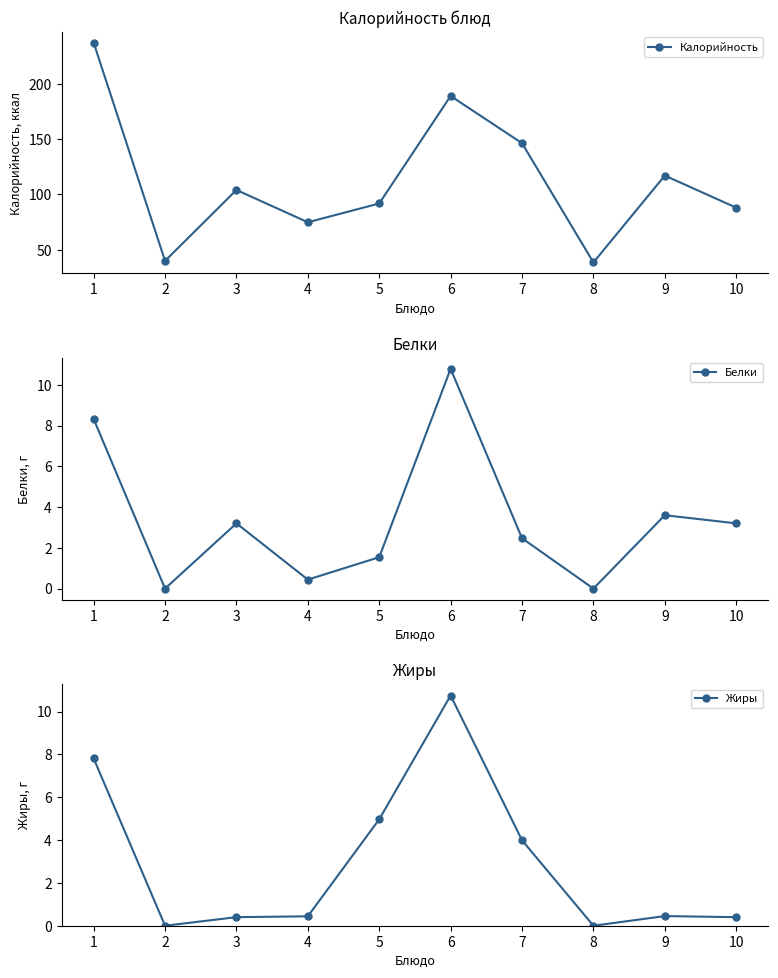

What is the sum of the Белки values at 6 and 3?

14.0